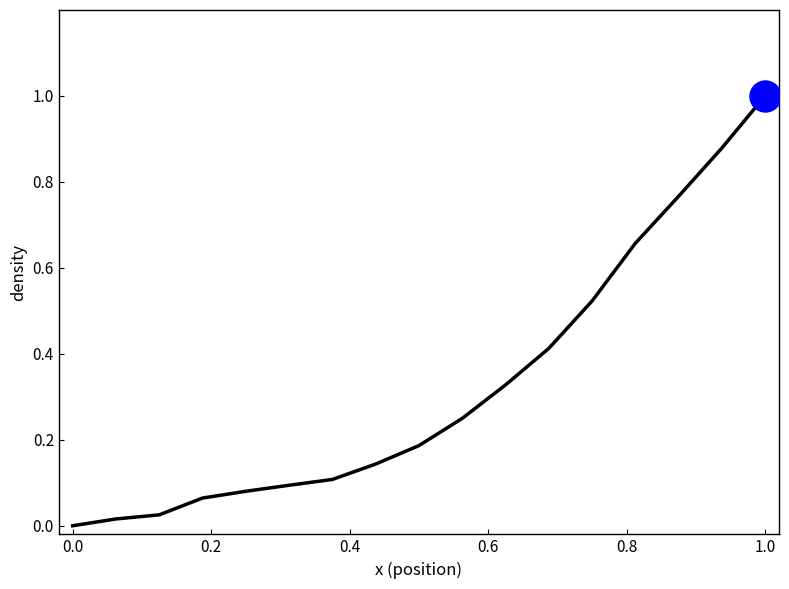

What is the difference between the maximum and minimum values?

1.0